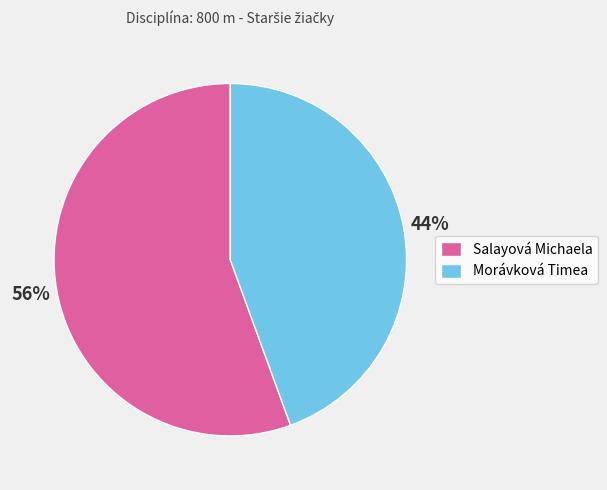

To the nearest percent, what is the combined percentage of Morávková Timea and Salayová Michaela?

100%